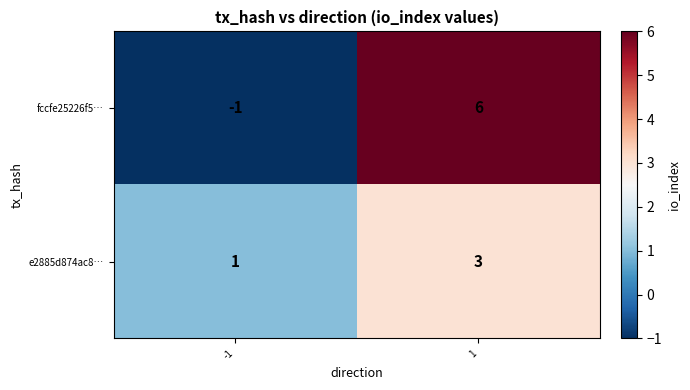

What value does the e2885d874ac8… series have at 1?

3